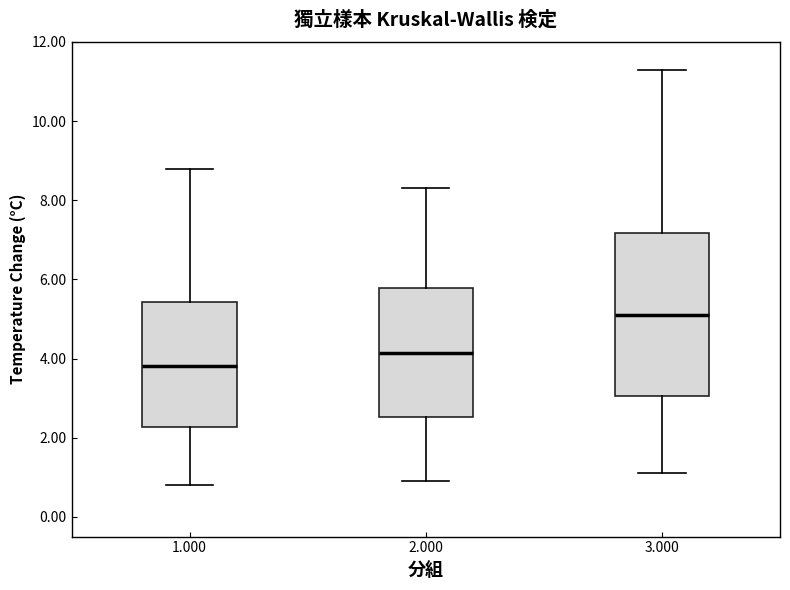

Reading left to right, transcribe this box plot: for each box, give where its median line is, the range the box spans, and where its two whiskers end, as read against the y-axis. The values are not printed on the chart, so give them approximately, as read against the axis.

1.000: median 3.8, box 2.2 to 5.4, whiskers 0.8 to 8.8
2.000: median 4.2, box 2.6 to 5.8, whiskers 1.0 to 8.4
3.000: median 5.2, box 3.0 to 7.2, whiskers 1.2 to 11.4